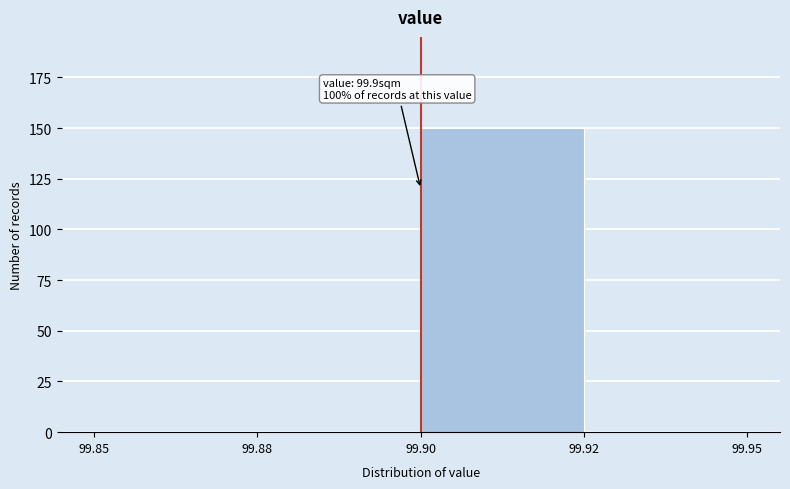

True or false: the data shows 0 at 99.92.

True